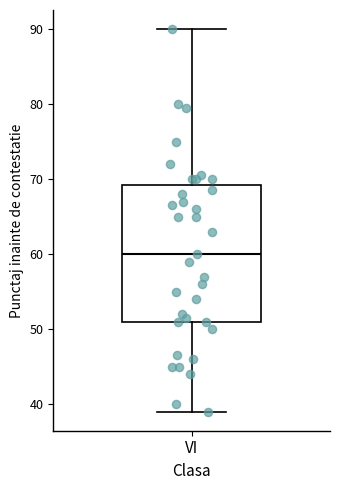

Read this box plot against the y-axis: the position of the median line, the range covered by the box, and the ends of both whiskers. The values are not printed on the chart, so give them approximately, as read against the axis.

median 60, box 51 to 69, whiskers 39 to 90